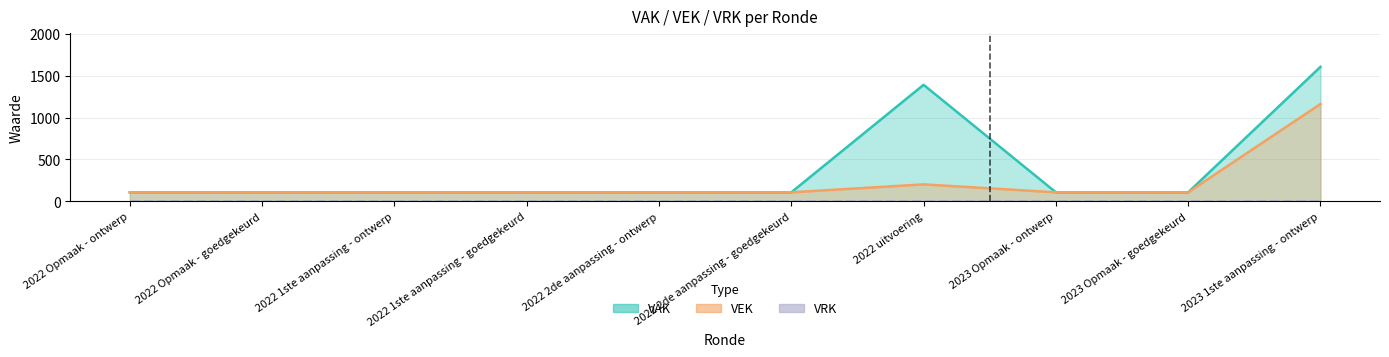

True or false: VAK and VEK cross at least once.

False